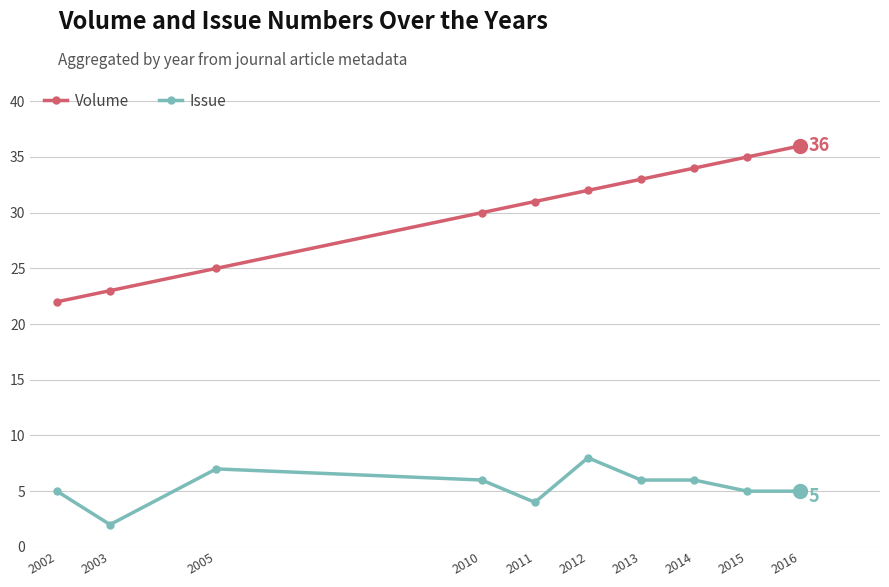

Rank the series at 2014 from lowest to highest value.

Issue, Volume